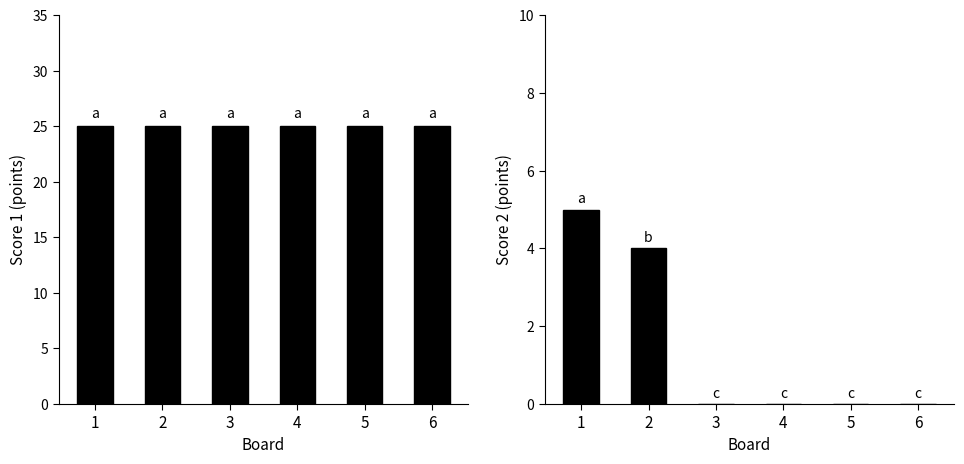

What is the average value of the Score 2 series?

2